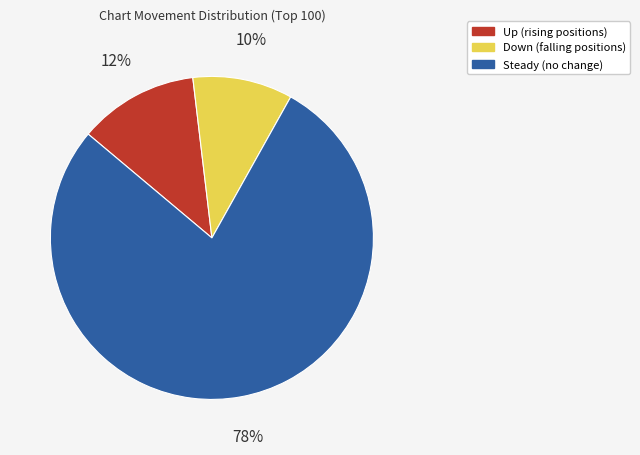

To the nearest percent, what is the difference between the largest and smallest slice percentages?

68%